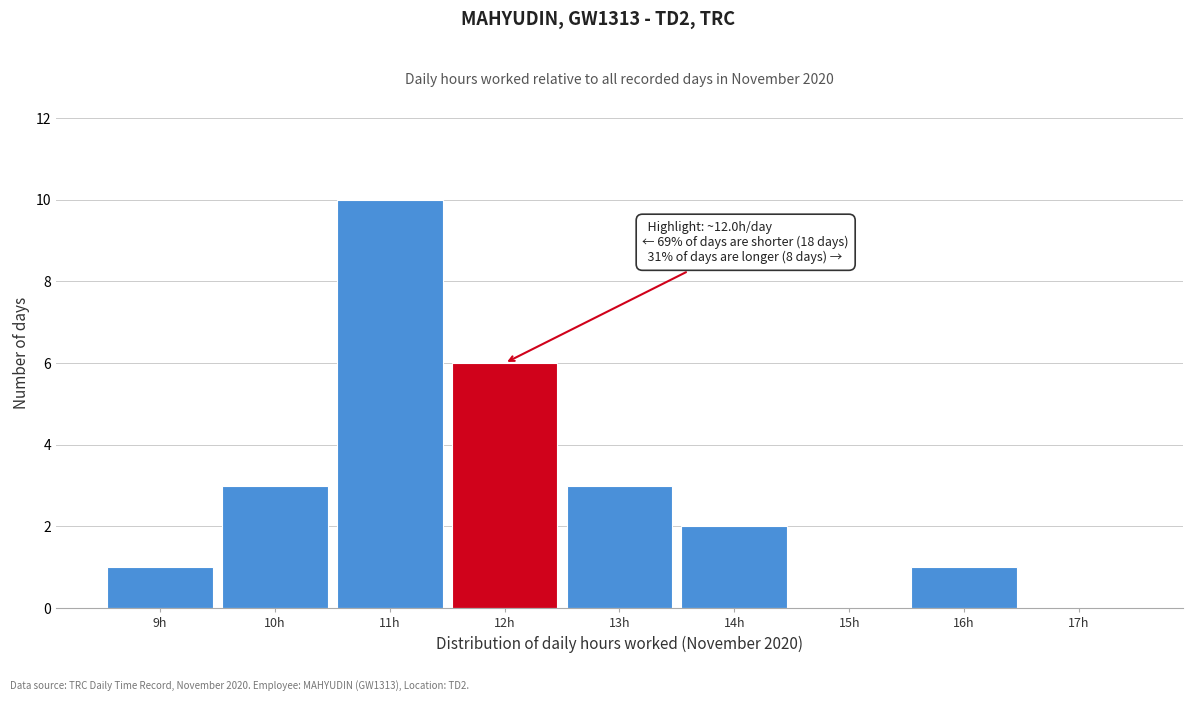

Over which range of the x-axis is the bar tallest?

10.5 to 11.5